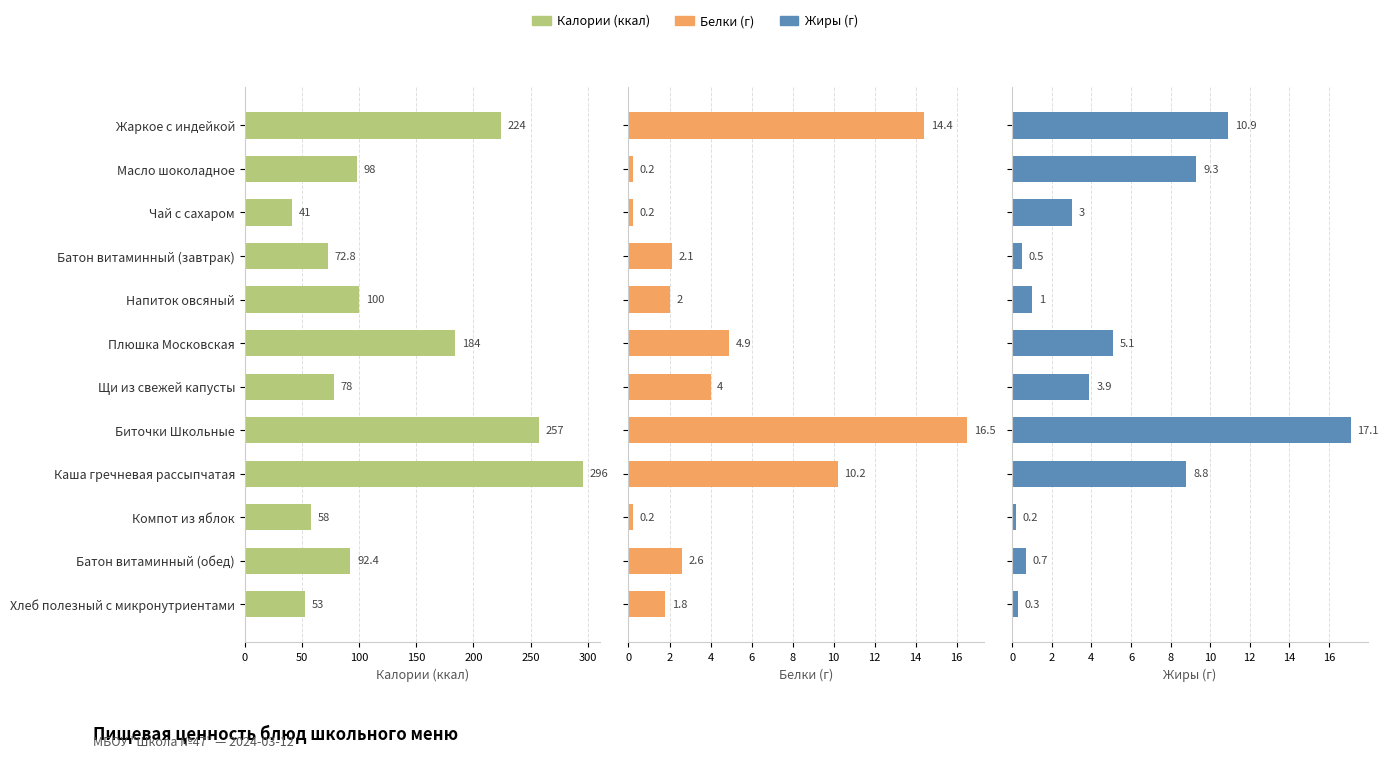

What are all the series names shown in the legend?

Калории (ккал), Белки (г), Жиры (г)